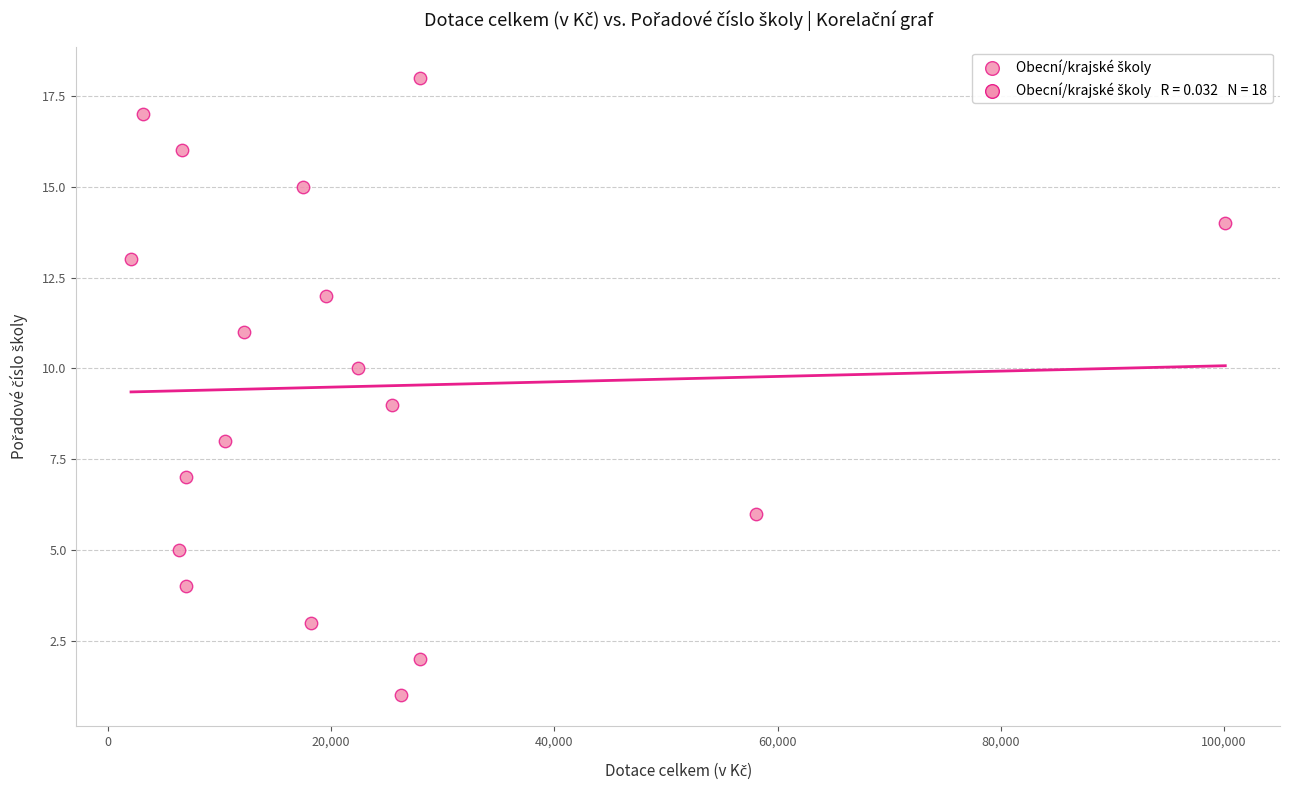

What is the range of X values (max minus min)?

98000